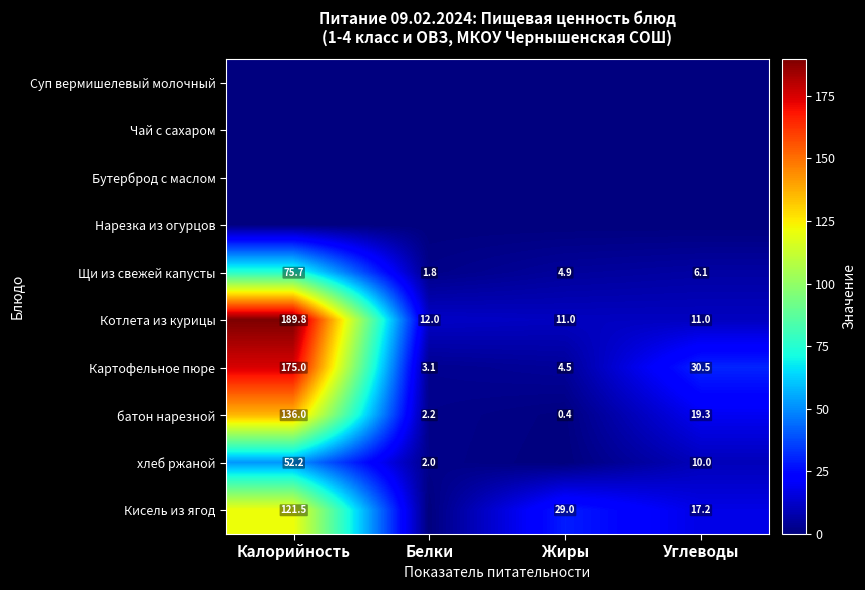

True or false: Кисель из ягод has a value of 121.5 at Калорийность.

True